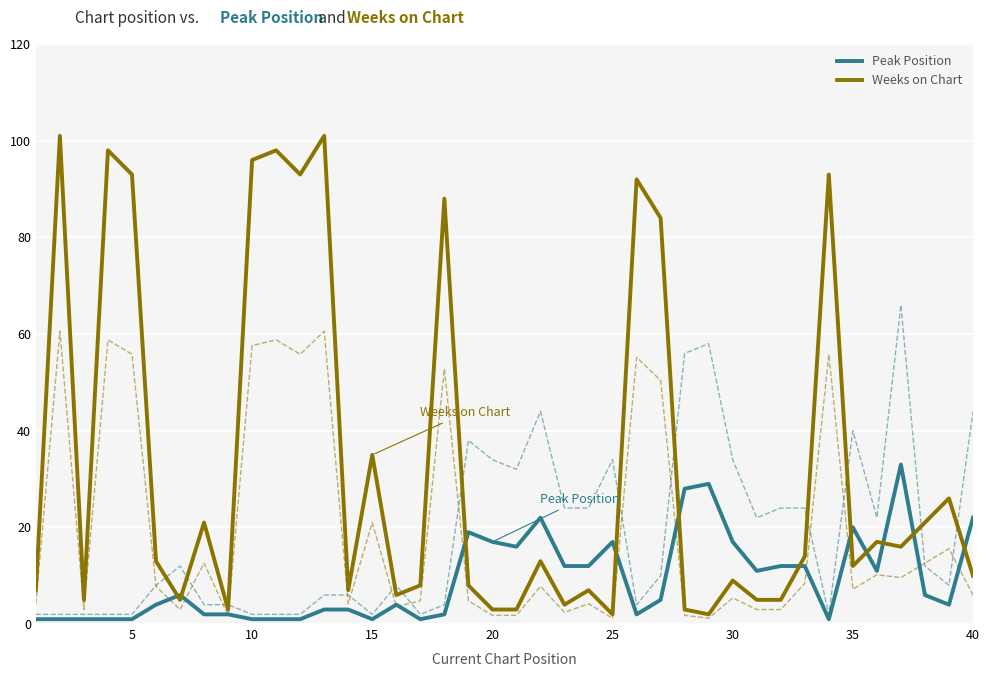

What is the maximum value shown in the chart?

101.0